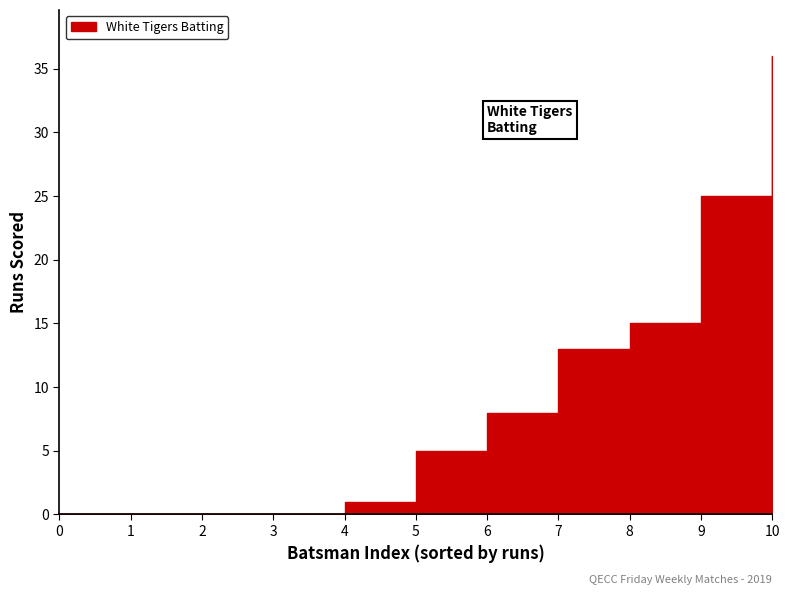

Is it true that the value at Jasim Mk is 0?

False